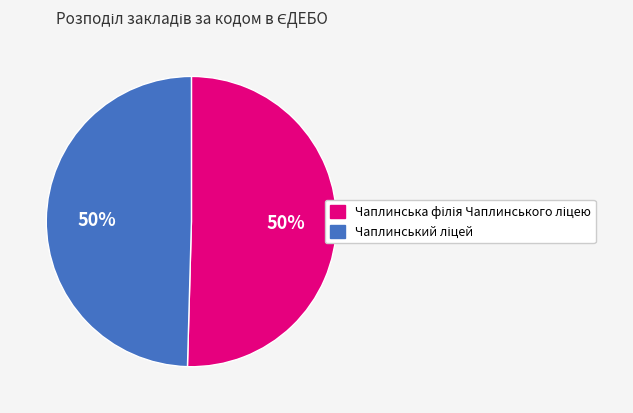

To the nearest percent, what is the average slice percentage?

50%